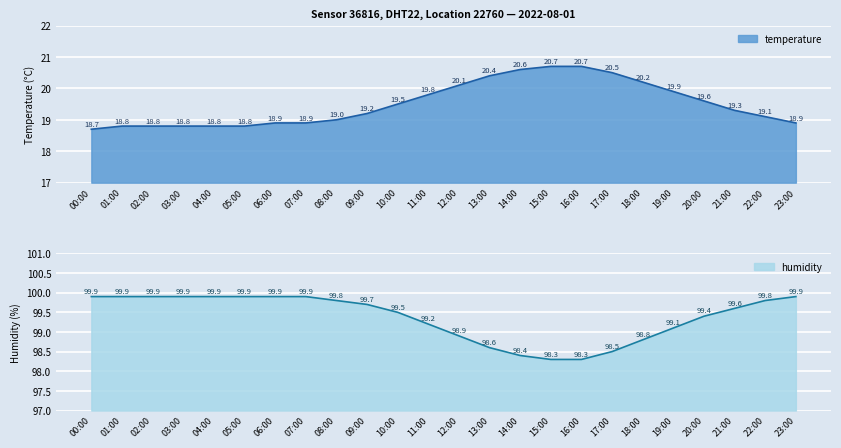

What position from the right is 00:00?

24